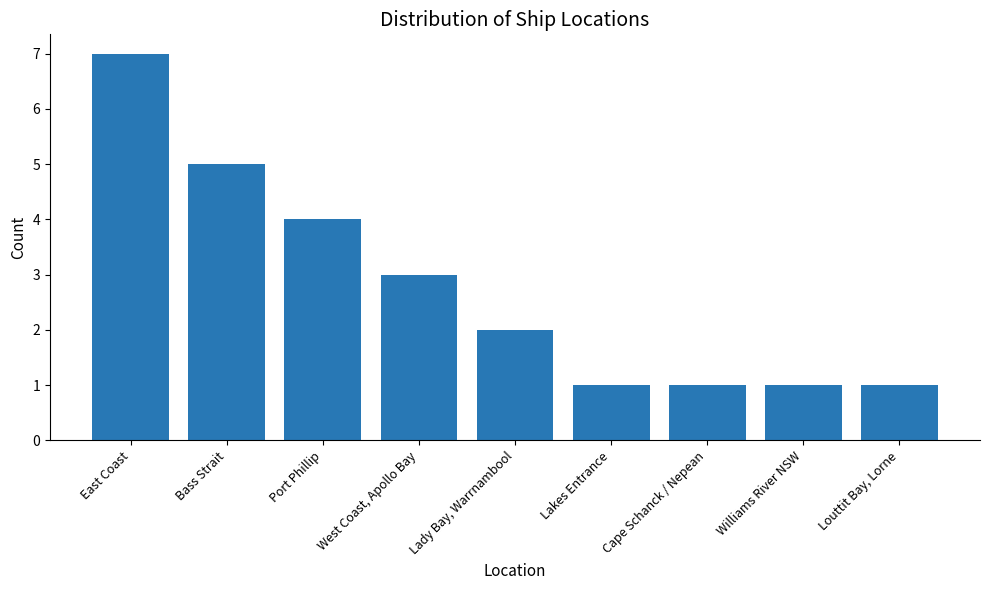

What is the difference between the values at Port Phillip and Cape Schanck / Nepean?

3